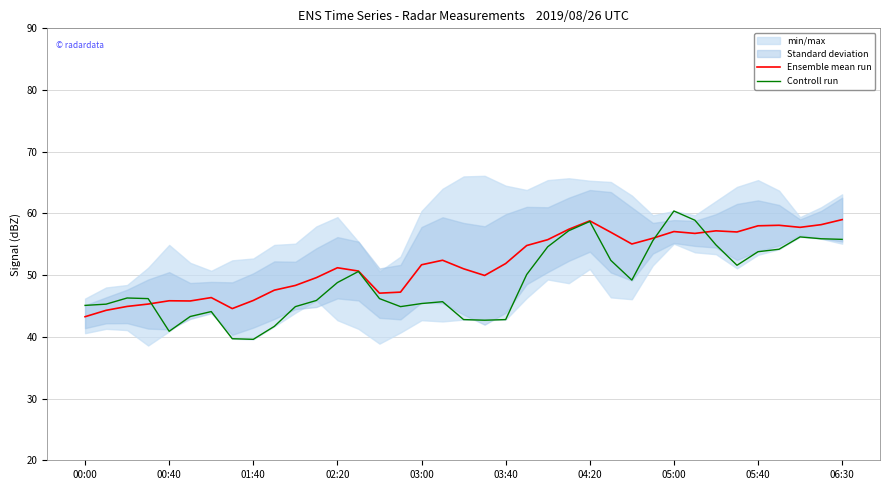

Read the Controll run value at 06:30.

55.8